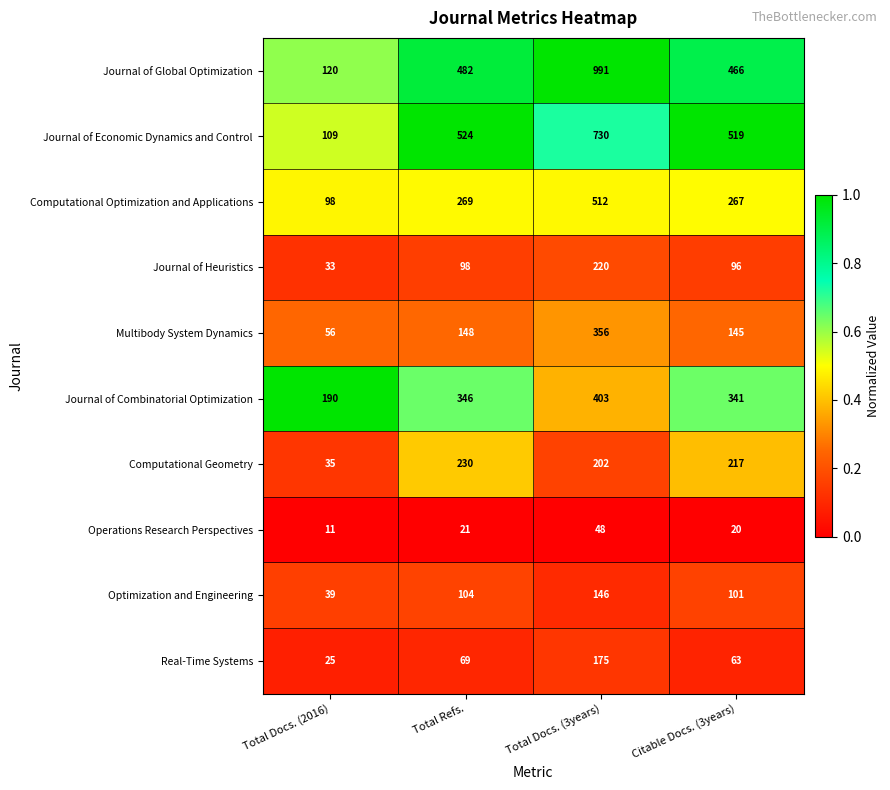

True or false: Computational Optimization and Applications has a value of 474 at Citable Docs. (3years).

False